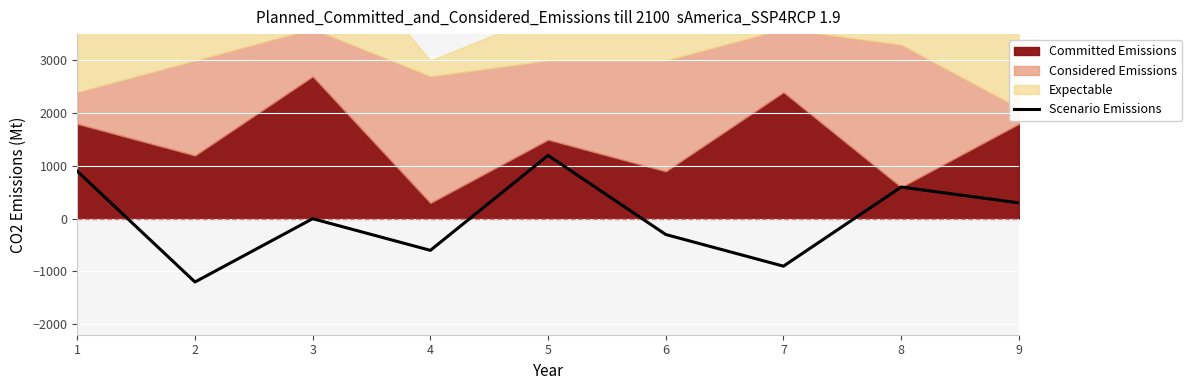

What is the difference between the values at 9 and 2?

1500